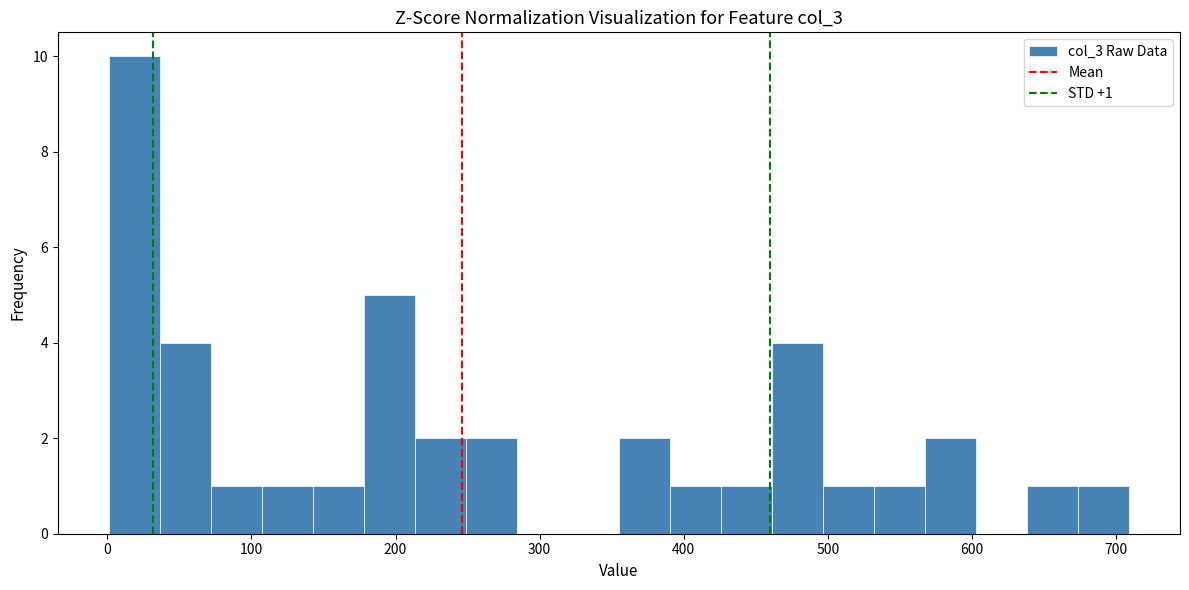

Read against the x-axis, roughly where is the centre of the tallest bar?

20